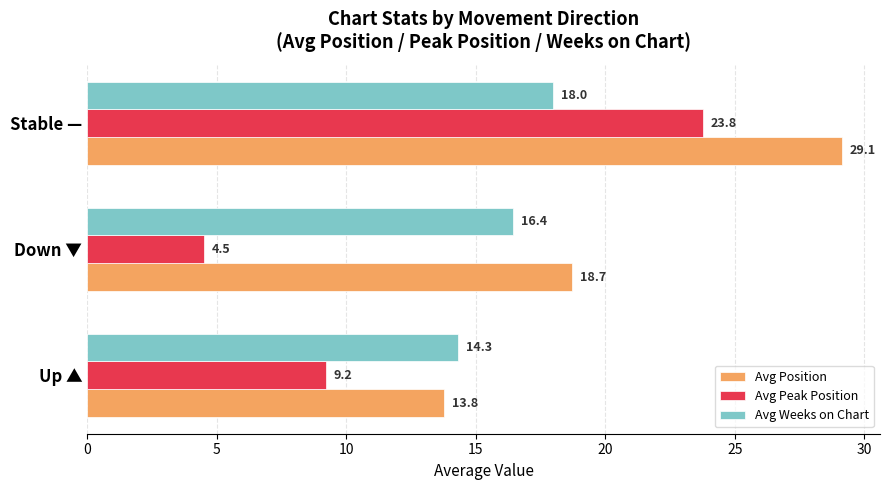

Which series has the widest spread of values?

Avg Peak Position